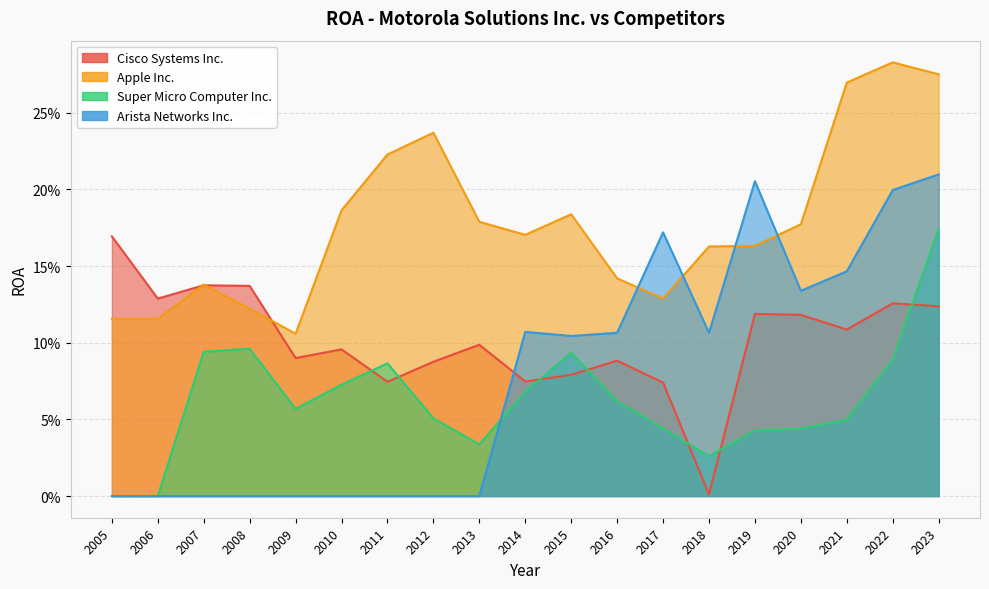

Where is Super Micro Computer Inc. nearest to the value 0?

2005